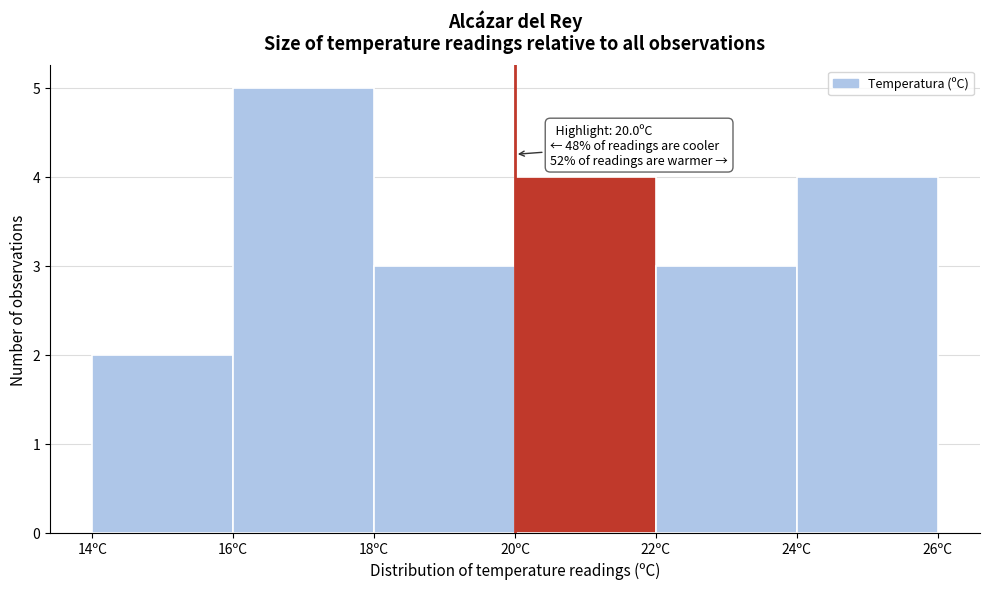

Over which range of the x-axis is the bar tallest?

16 to 18